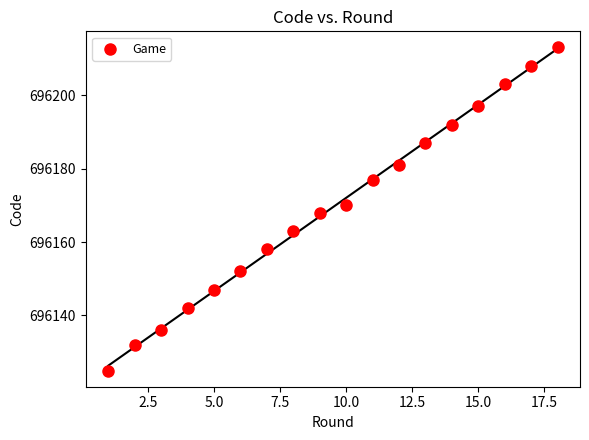

What is the range of X values (max minus min)?

17